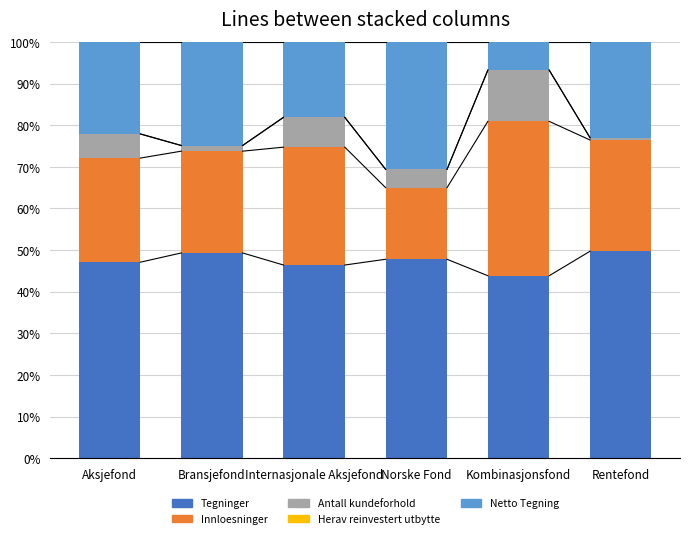

What is the approximate value of Tegninger at Aksjefond?

47.1